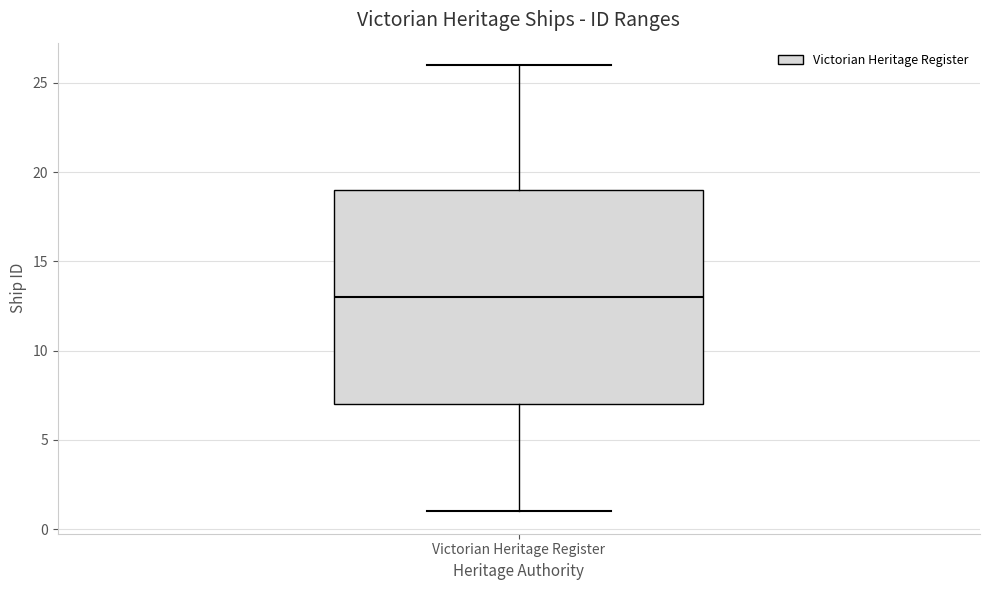

Read this box plot against the y-axis: the position of the median line, the range covered by the box, and the ends of both whiskers. The values are not printed on the chart, so give them approximately, as read against the axis.

median 13, box 7 to 19, whiskers 1 to 26